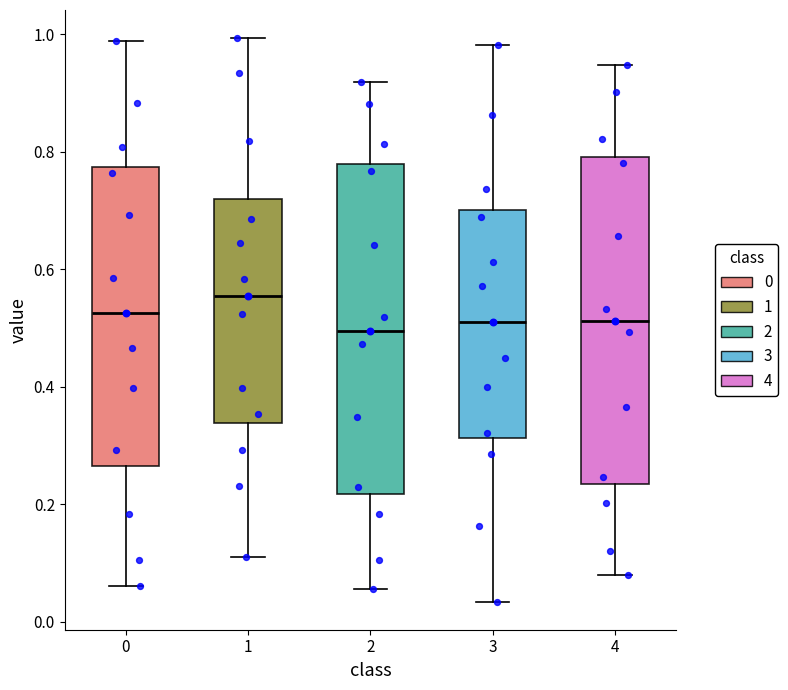

Reading left to right, transcribe this box plot: for each box, give where its median line is, the range the box spans, and where its two whiskers end, as read against the y-axis. The values are not printed on the chart, so give them approximately, as read against the axis.

0: median 0.52, box 0.26 to 0.78, whiskers 0.06 to 0.98
1: median 0.56, box 0.34 to 0.72, whiskers 0.12 to 1.00
2: median 0.50, box 0.22 to 0.78, whiskers 0.06 to 0.92
3: median 0.52, box 0.32 to 0.70, whiskers 0.04 to 0.98
4: median 0.52, box 0.24 to 0.80, whiskers 0.08 to 0.94